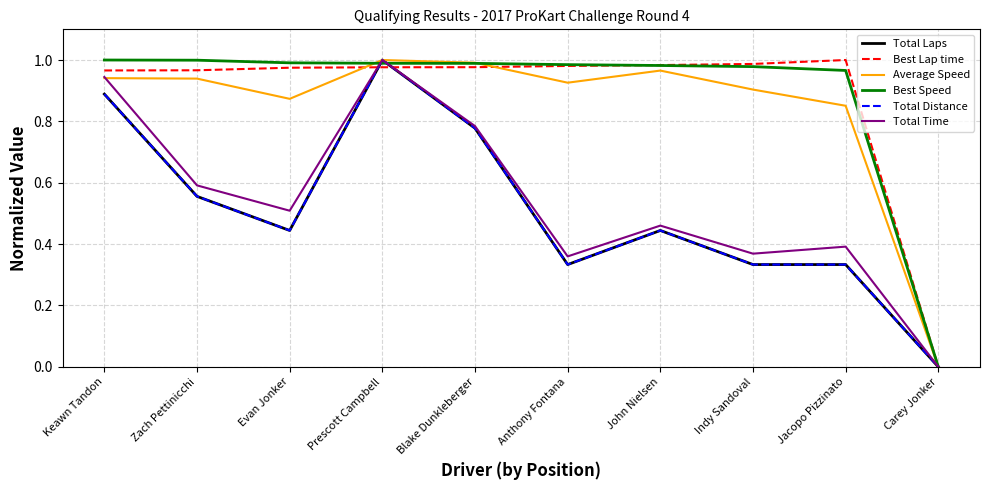

Between Evan Jonker and Carey Jonker, which series saw the biggest shift?

Best Speed